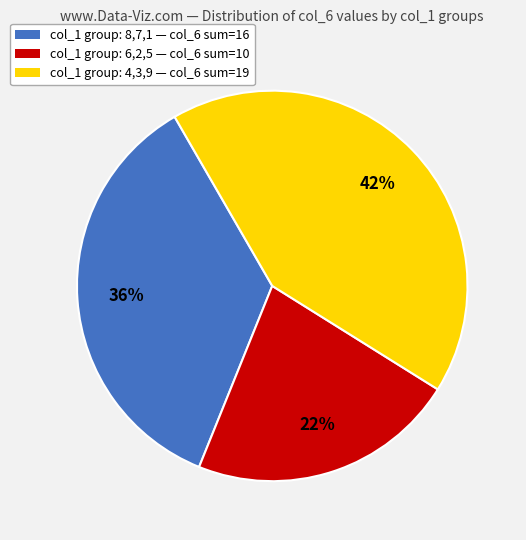

How many segments does this pie chart have?

3